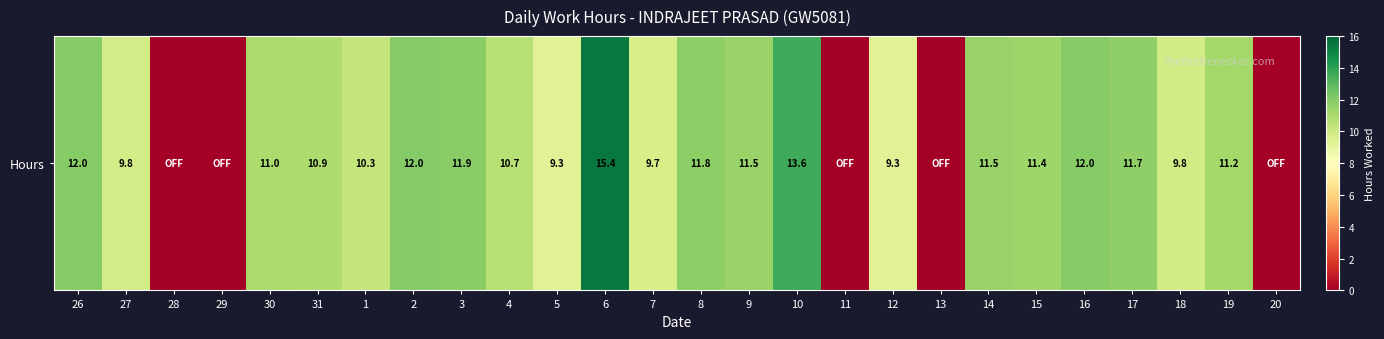

Reading left to right, what are all the values shown in this chart?

12.0	9.8	0.0	0.0	11.0	10.9	10.3	12.0	11.9	10.7	9.3	15.4	9.7	11.8	11.5	13.6	0.0	9.3	0.0	11.5	11.4	12.0	11.7	9.8	11.2	0.0